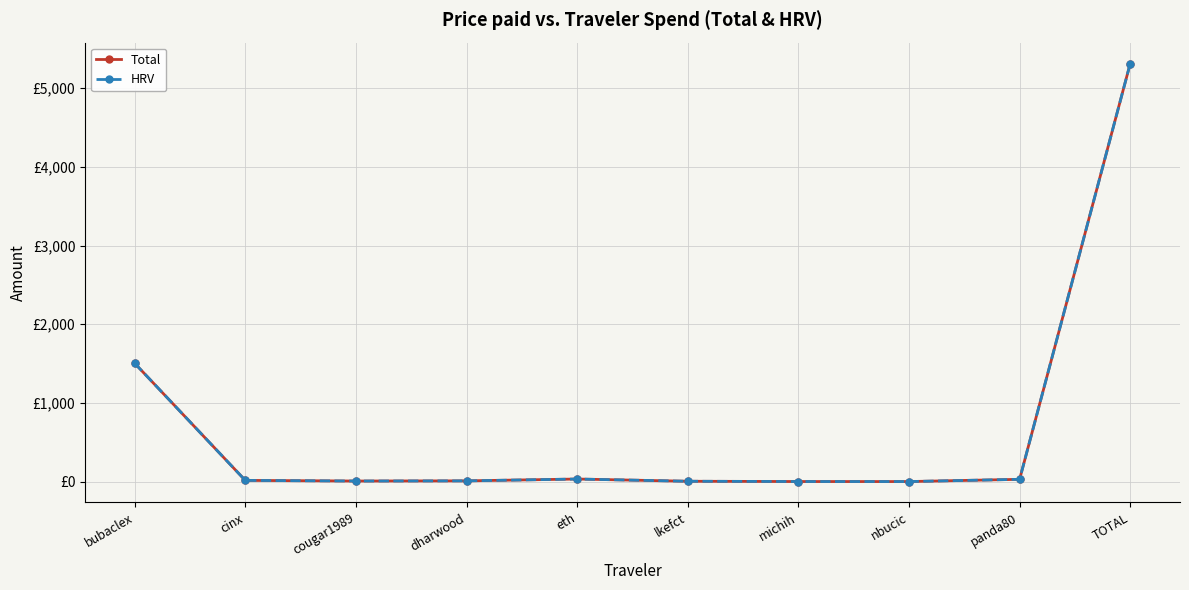

What is the label of the 7th point from the left?

michih